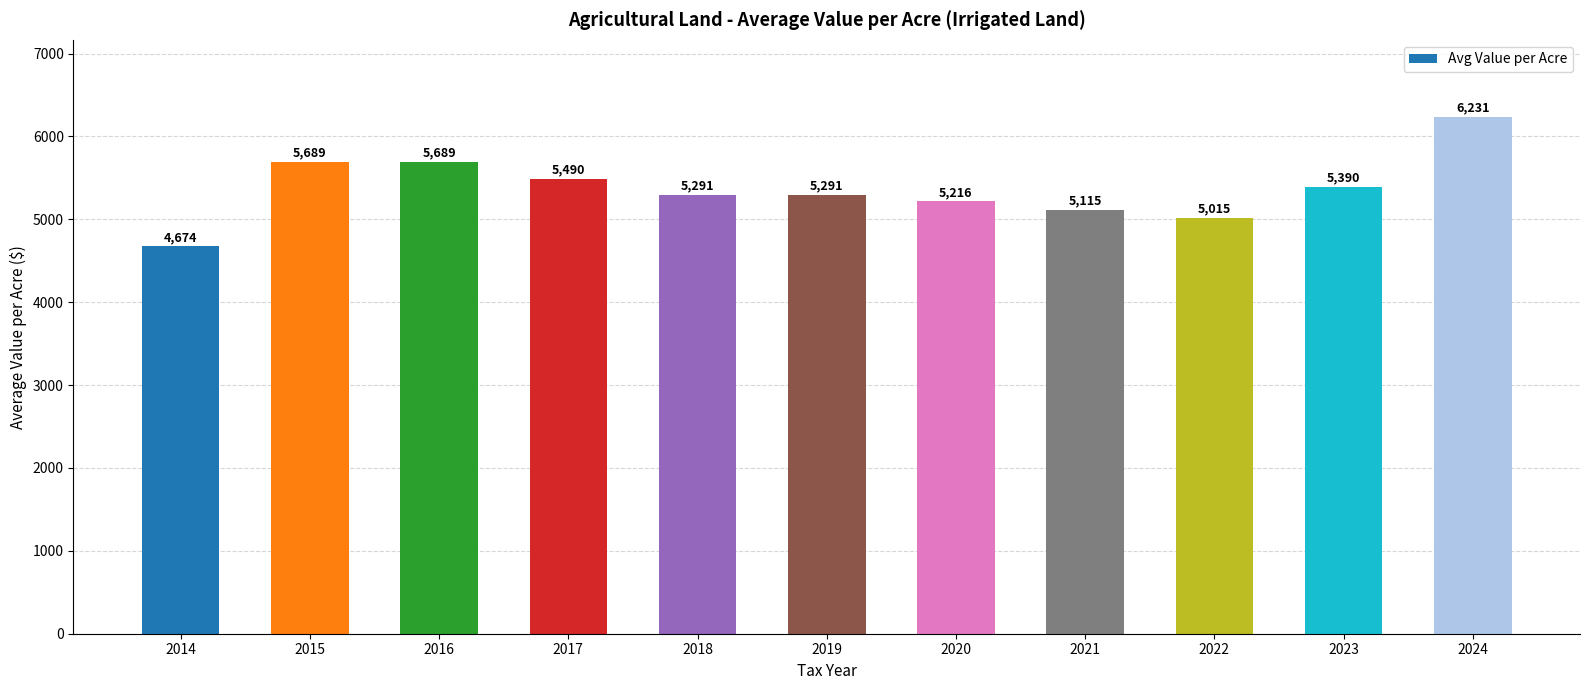

What is the change in value from 2021 to 2024?

+1115.8